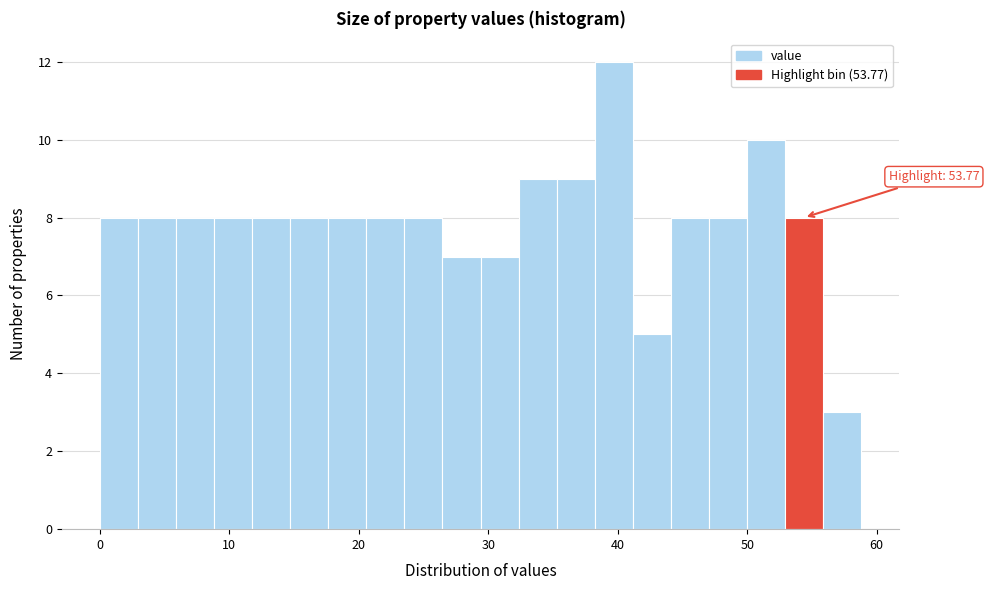

Around what value on the x-axis is the tallest bar? Give the approximate position of its centre, as read against the axis.

40